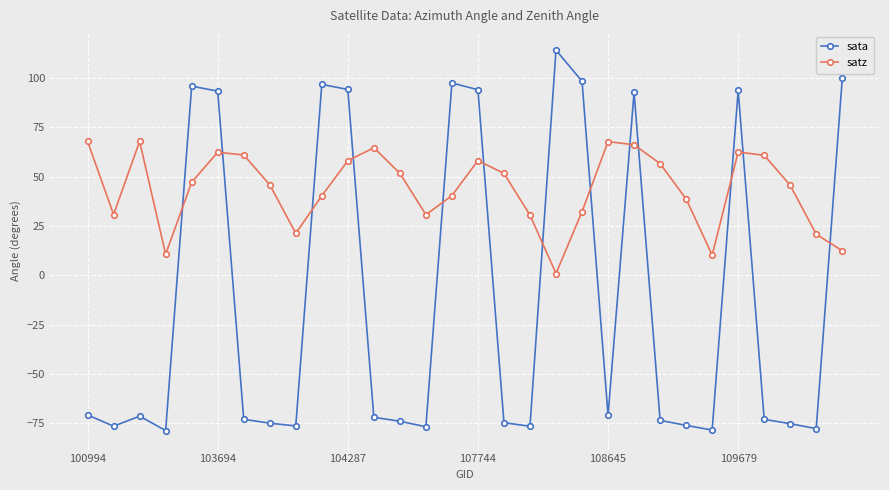

What is the value of the sata point at the 30th from the left?

99.8